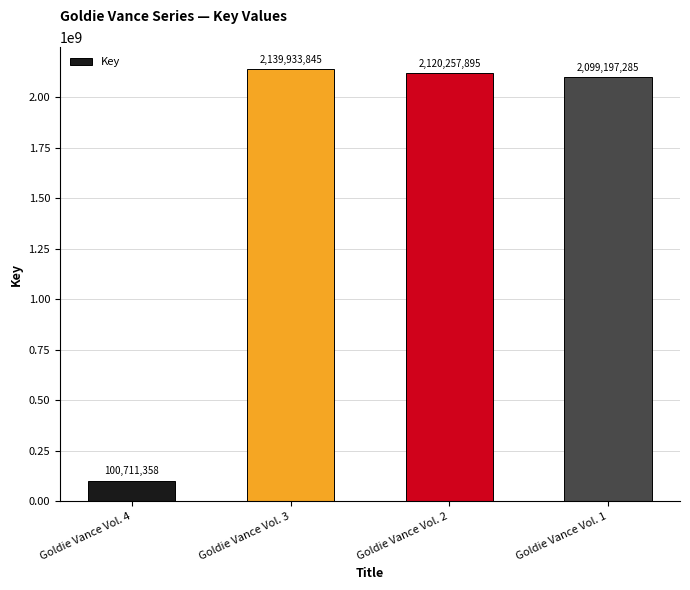

At which label does the data first exceed 2120257895?

Goldie Vance Vol. 3